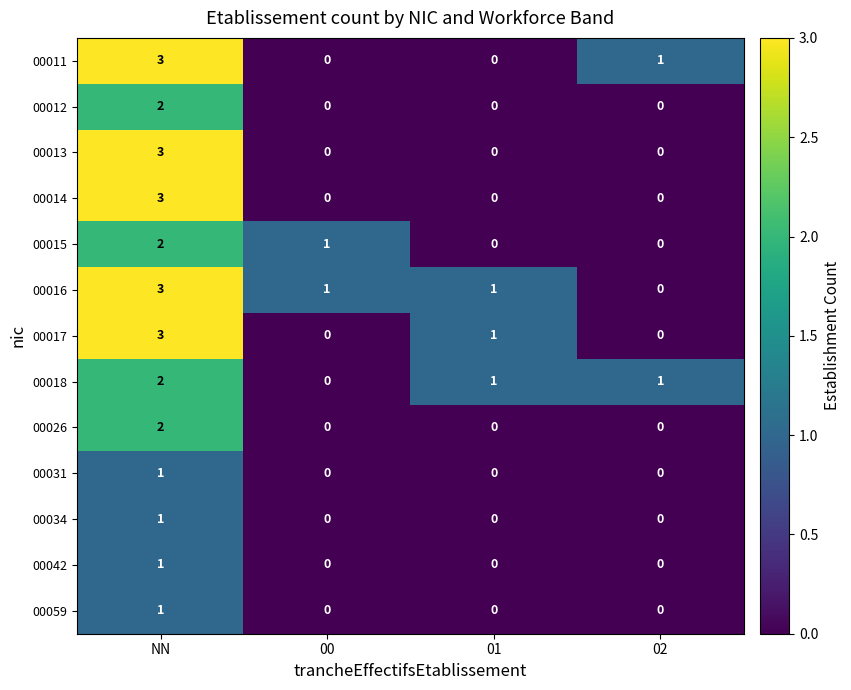

At how many categories does at least one series exceed 0?

4